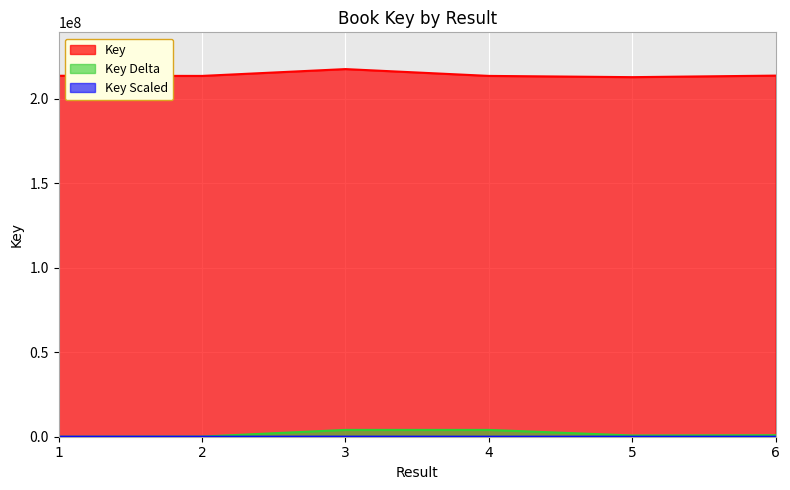

Reading left to right, what are all the values shown in this chart?

1=213614881	2=213527897	3=217563549	4=213533175	5=212795451	6=213705637